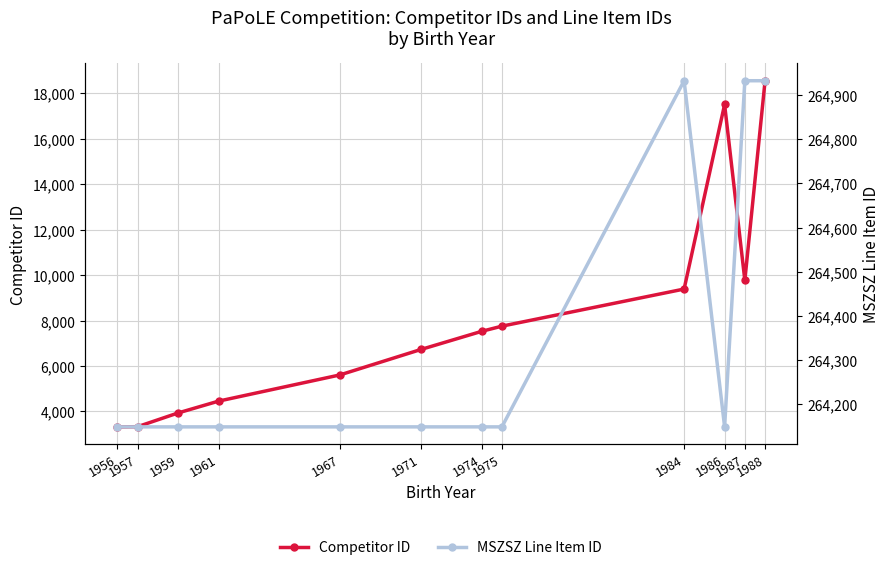

The MSZSZ Line Item ID series shows 264148 at 1957. True or false?

True